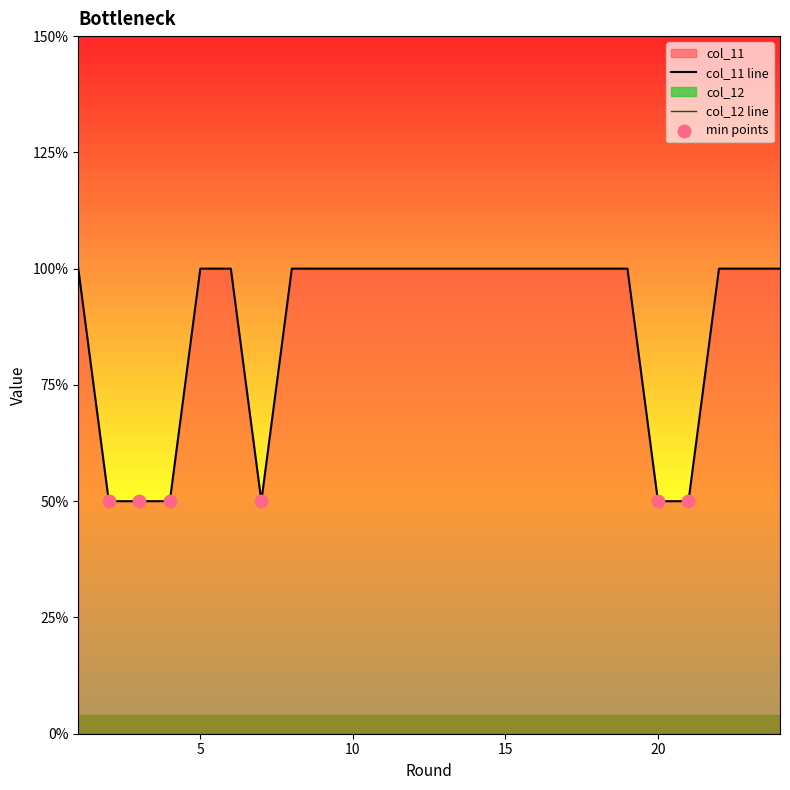

Which has a higher value, 18 or 3?

18